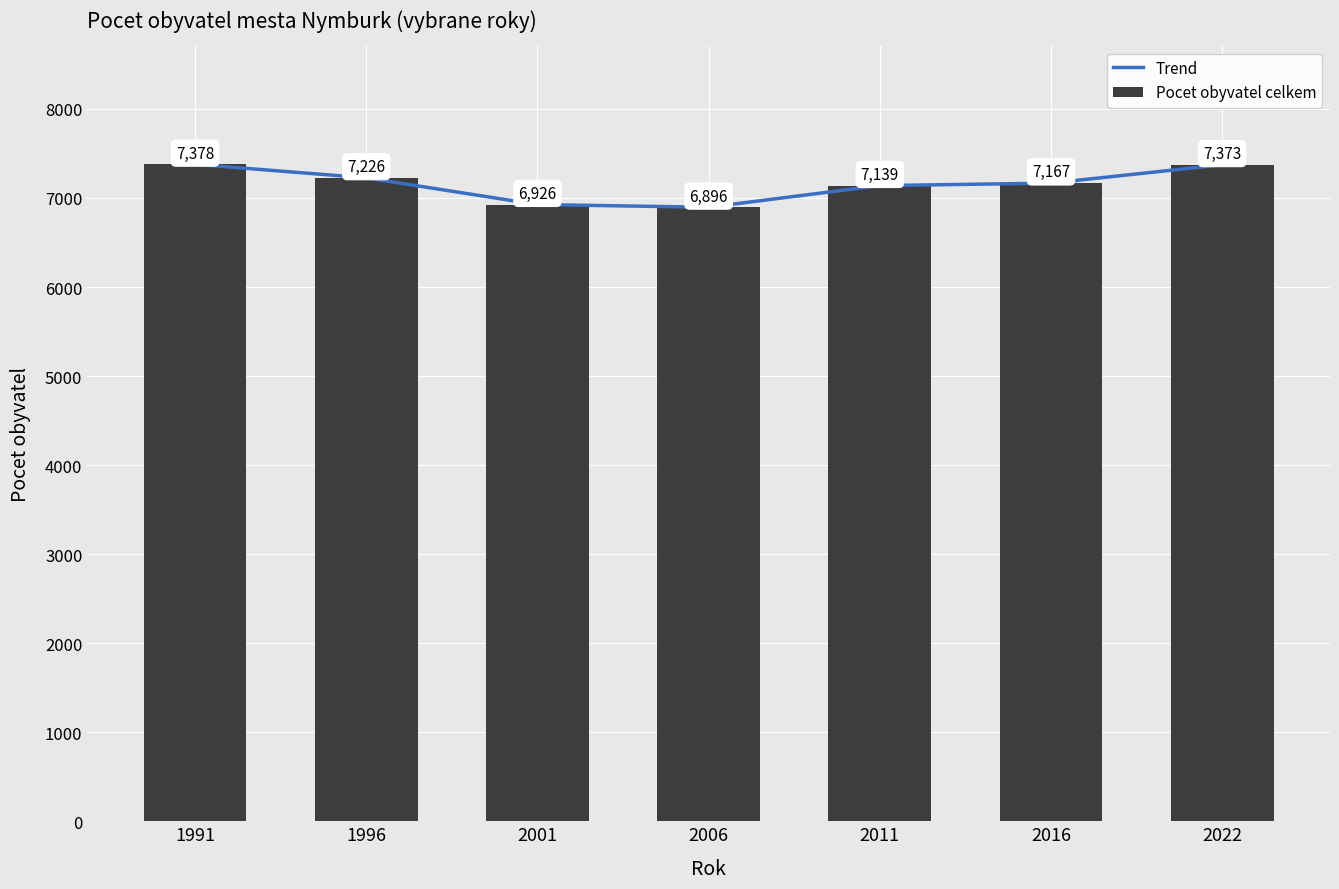

Rank the series at 2016 from lowest to highest value.

Trend, Pocet obyvatel celkem